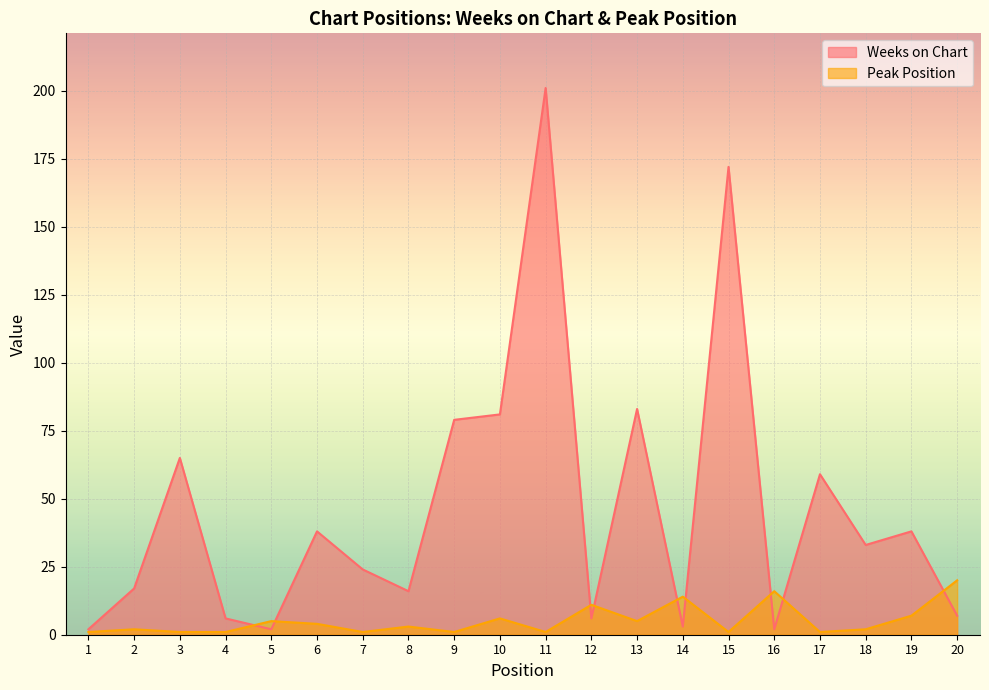

What is the sum of all Peak Position values?

103